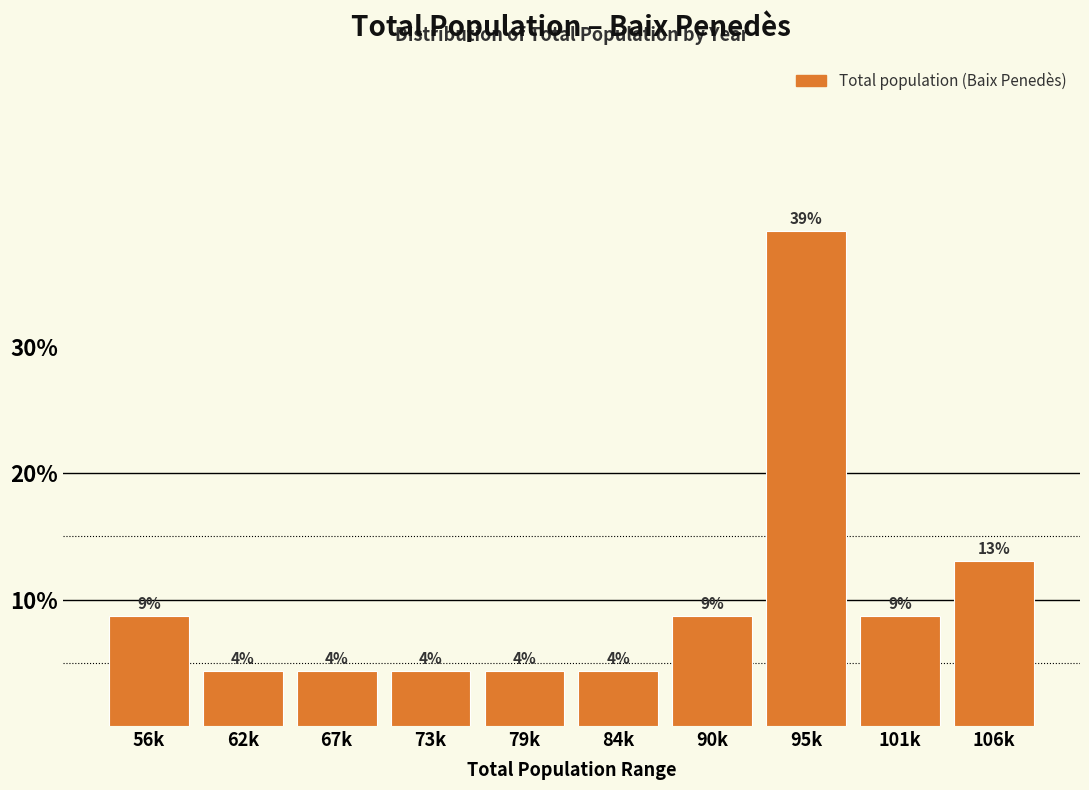

Does the chart contain any negative values?

No